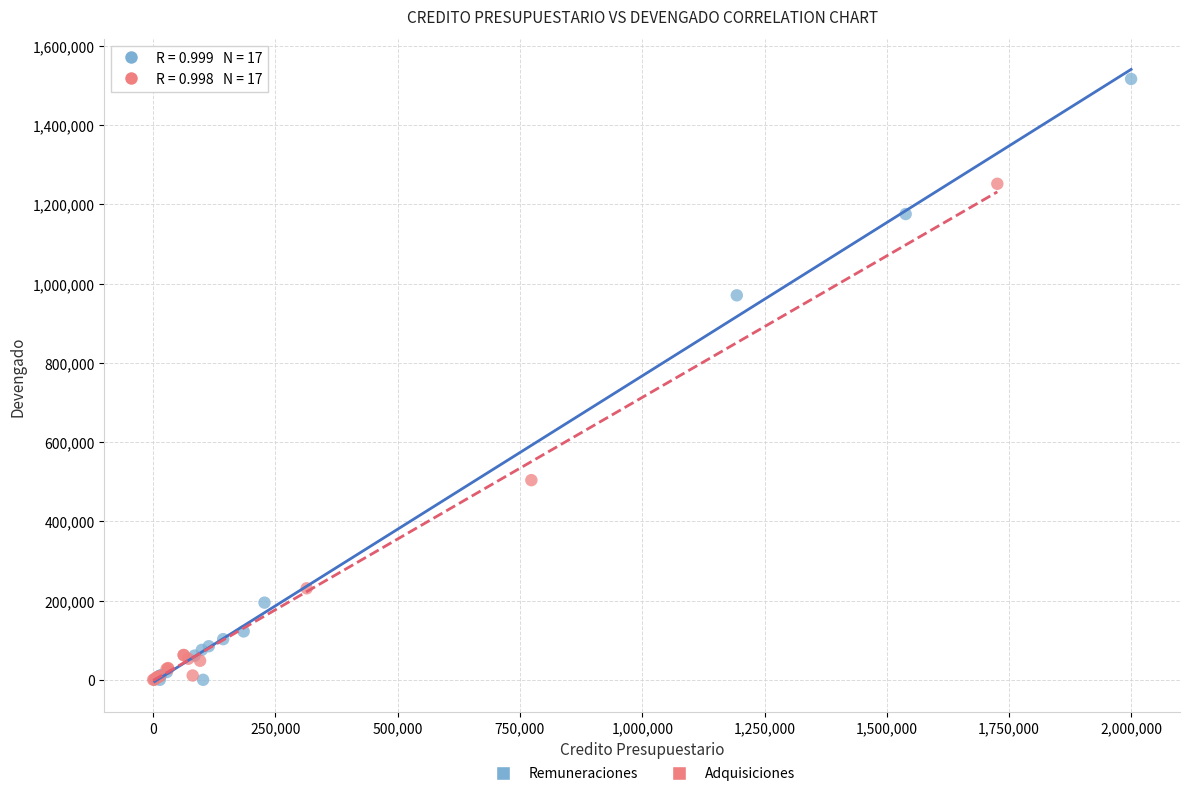

Which series contains the highest Y value?

Remuneraciones